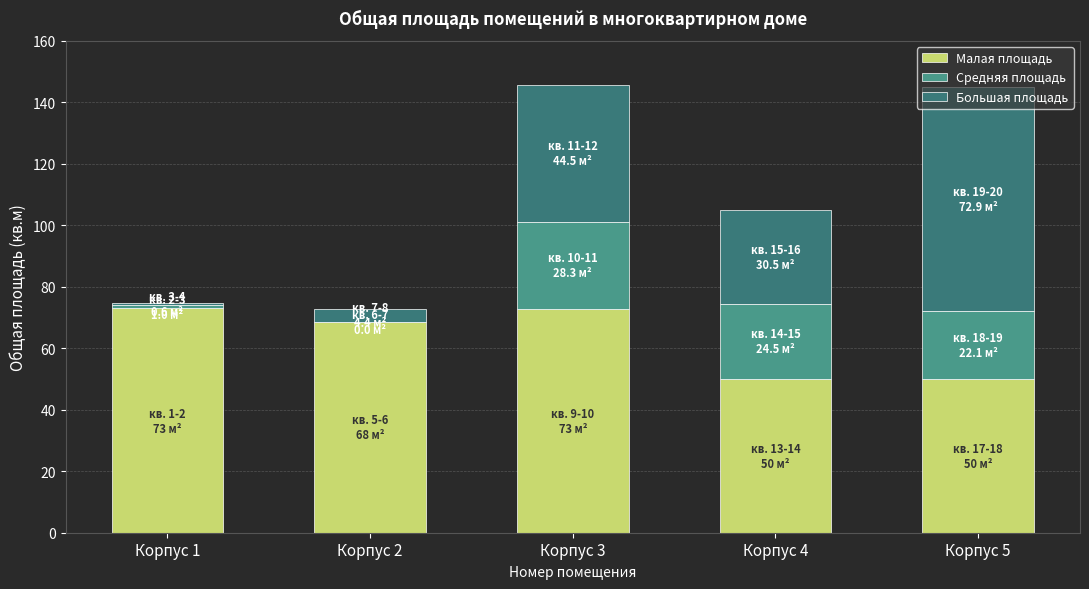

Which series has the largest total across all categories?

Малая площадь